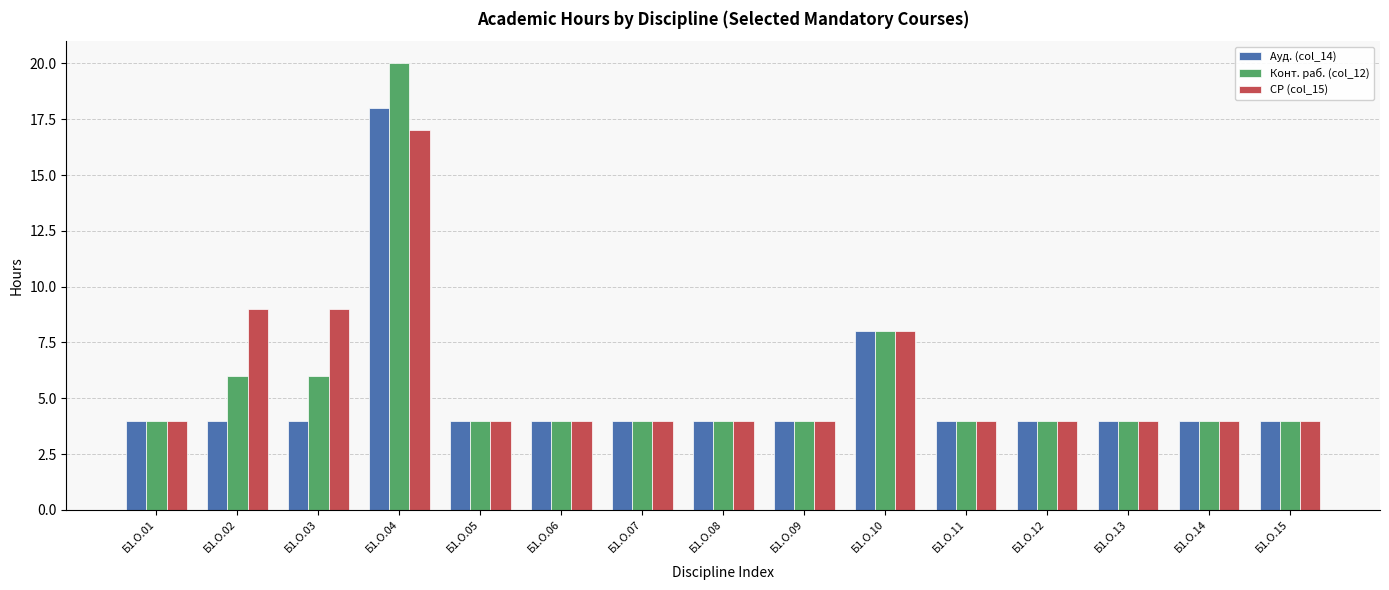

Reading right to left, transcribe all the data shown in this chart.

Ауд. (col_14): Б1.О.15=4	Б1.О.14=4	Б1.О.13=4	Б1.О.12=4	Б1.О.11=4	Б1.О.10=8	Б1.О.09=4	Б1.О.08=4	Б1.О.07=4	Б1.О.06=4	Б1.О.05=4	Б1.О.04=18	Б1.О.03=4	Б1.О.02=4	Б1.О.01=4
Конт. раб. (col_12): Б1.О.15=4	Б1.О.14=4	Б1.О.13=4	Б1.О.12=4	Б1.О.11=4	Б1.О.10=8	Б1.О.09=4	Б1.О.08=4	Б1.О.07=4	Б1.О.06=4	Б1.О.05=4	Б1.О.04=20	Б1.О.03=6	Б1.О.02=6	Б1.О.01=4
СР (col_15): Б1.О.15=4	Б1.О.14=4	Б1.О.13=4	Б1.О.12=4	Б1.О.11=4	Б1.О.10=8	Б1.О.09=4	Б1.О.08=4	Б1.О.07=4	Б1.О.06=4	Б1.О.05=4	Б1.О.04=17	Б1.О.03=9	Б1.О.02=9	Б1.О.01=4